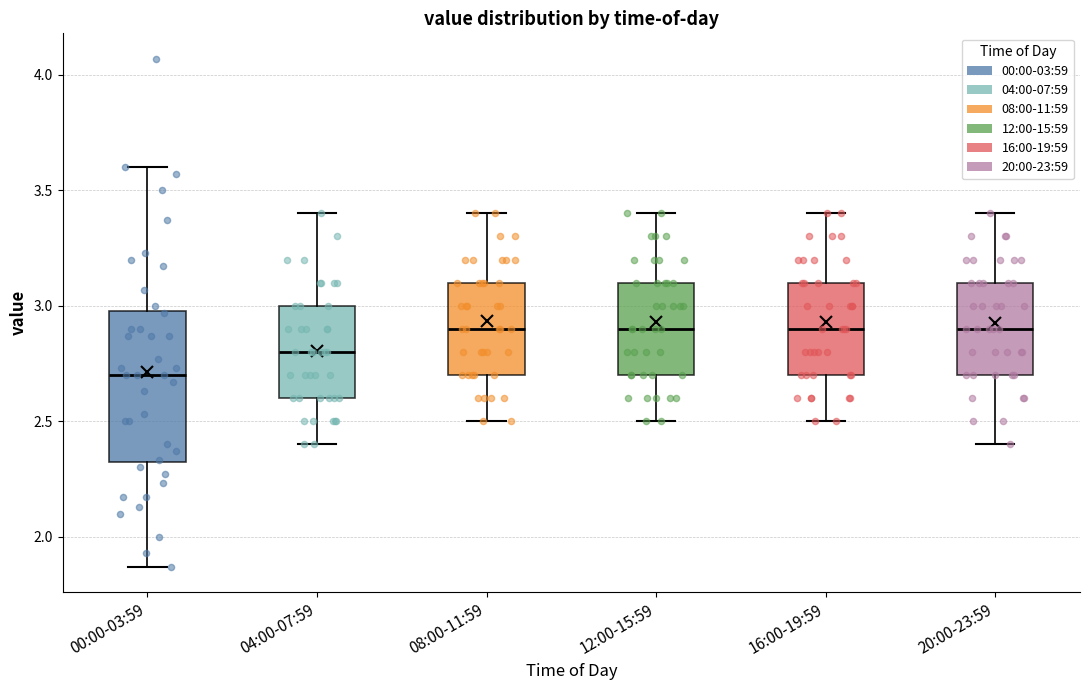

Which box's median line is the lowest?

00:00-03:59